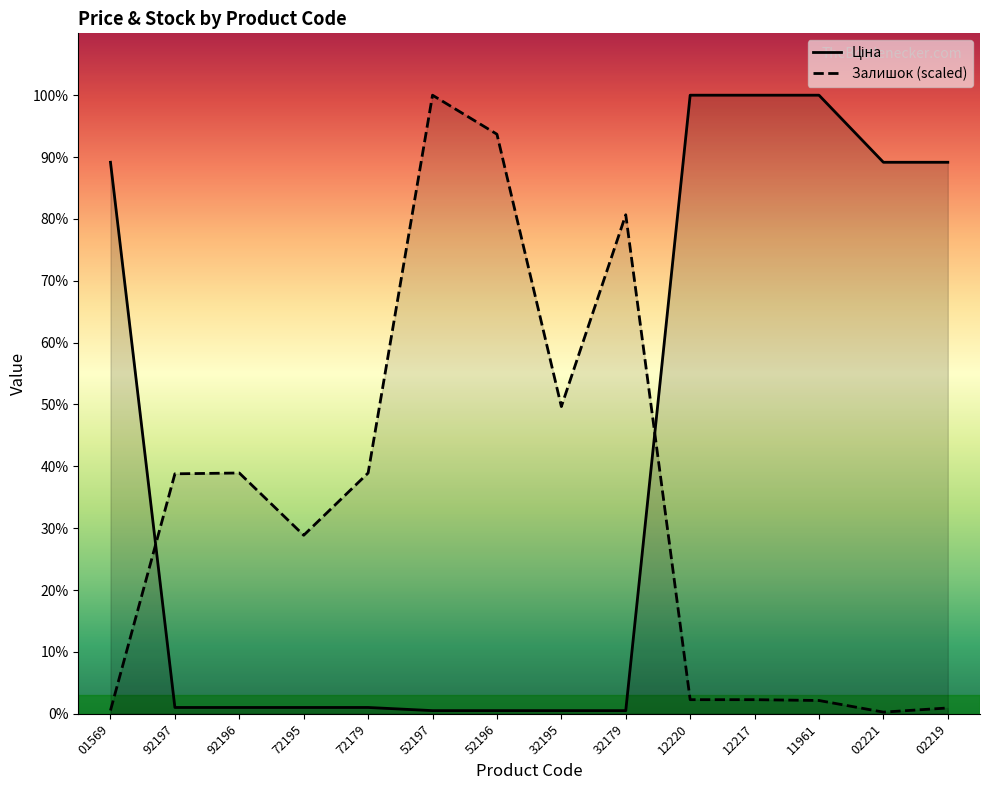

Which series ends up on top after the final intersection of Залишок and Ціна?

Ціна